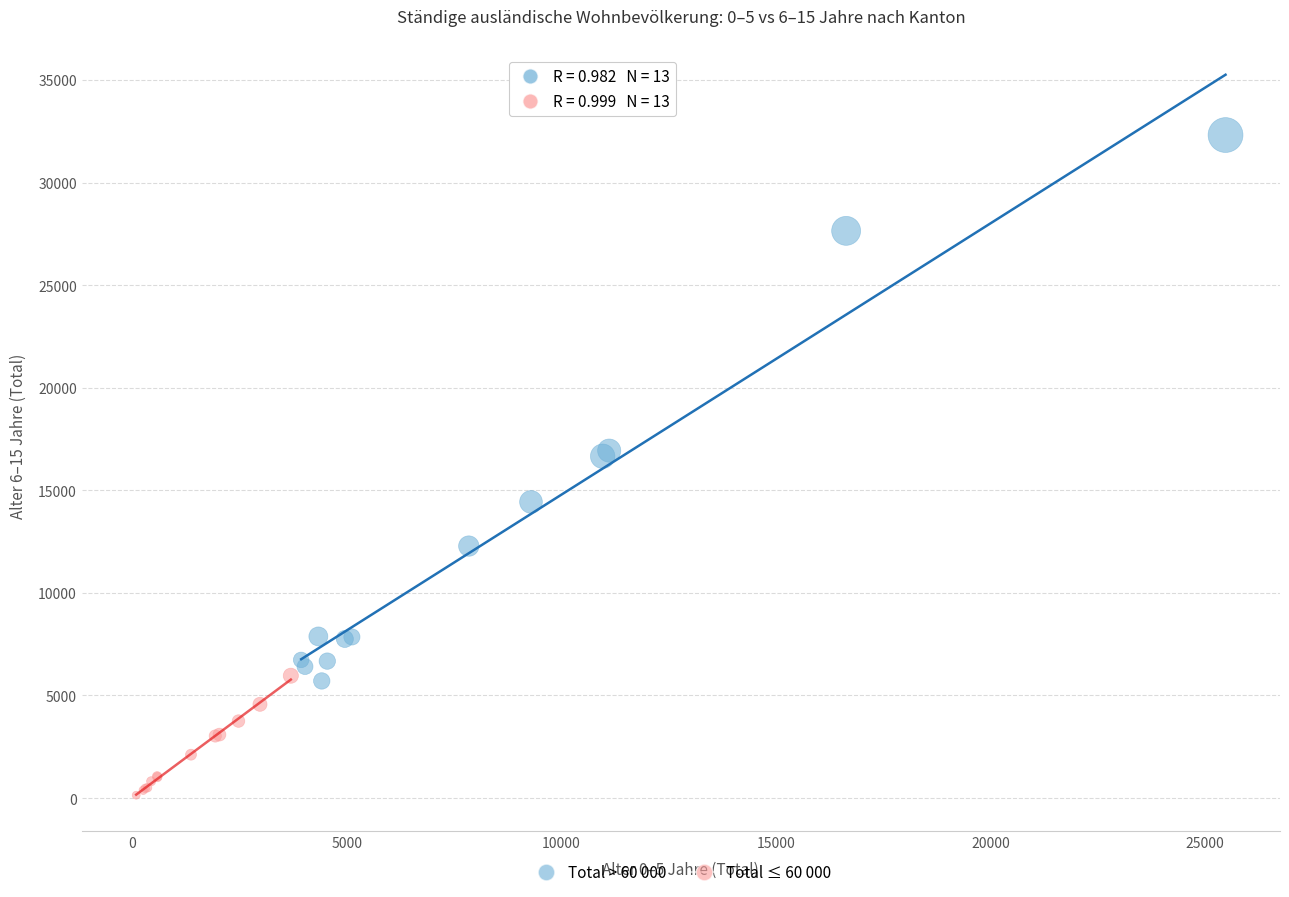

What are all the series names shown in the legend?

Total > 60 000, Total ≤ 60 000